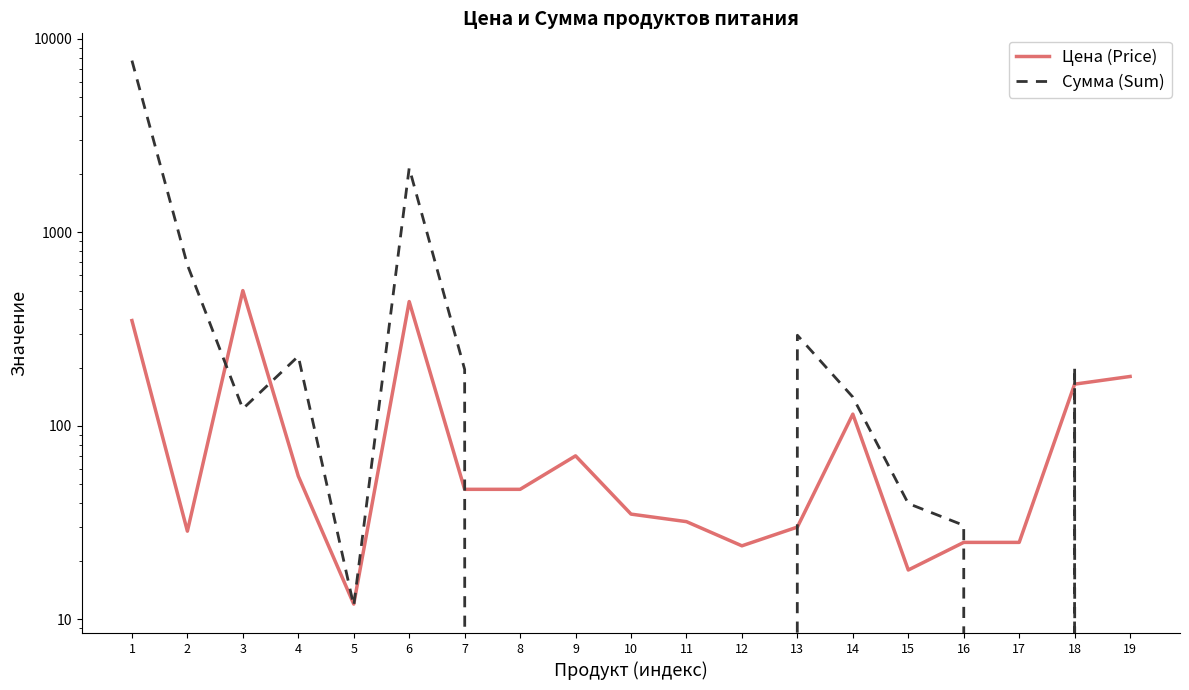

Reading left to right, list all the values displayed in this chart.

Цена (Price): 1=350.0	2=28.6	3=500.0	4=55.0	5=12.0	6=438.9	7=47.0	8=47.0	9=70.0	10=35.0	11=32.0	12=24.0	13=30.0	14=115.0	15=18.0	16=25.0	17=25.0	18=164.3	19=180.0
Сумма (Sum): 1=7717.5	2=679.0	3=122.5	4=229.1	5=11.8	6=2150.6	7=195.8	8=0.0	9=0.0	10=0.0	11=0.0	12=0.0	13=294.0	14=140.9	15=39.7	16=30.6	17=0.0	18=201.3	19=0.0